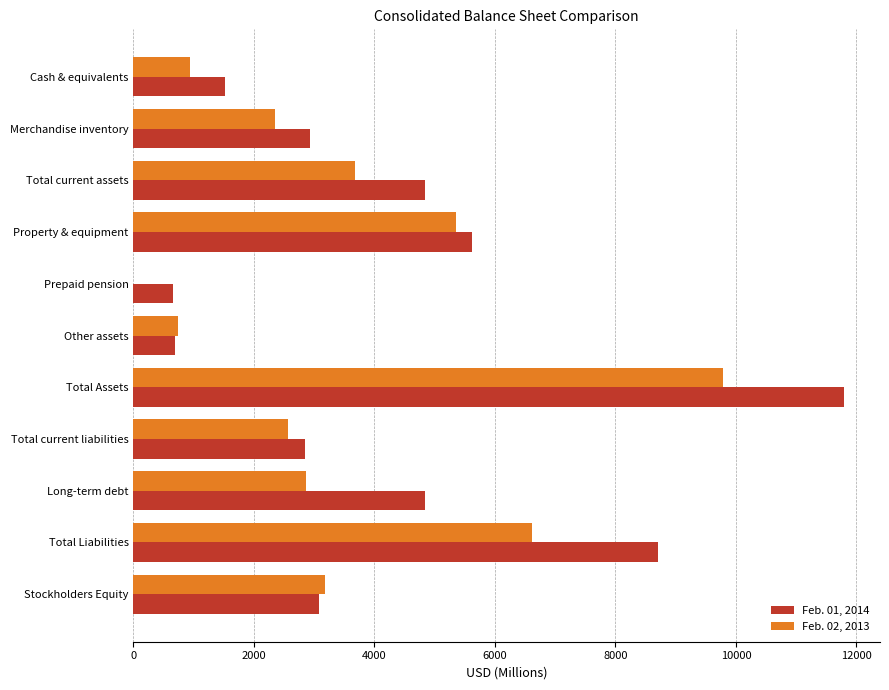

Which category has the highest value in the Feb. 01, 2014 series?

Total Assets